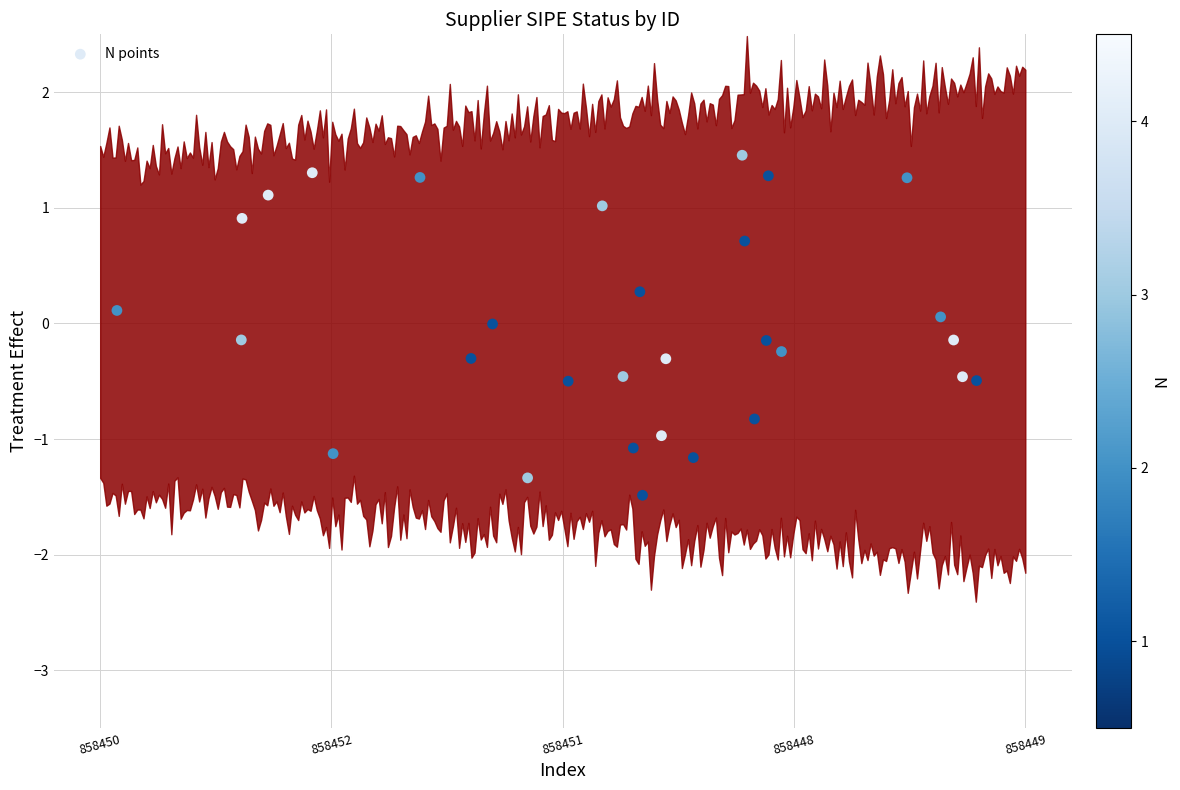

What is the range of Y values (max minus min)?

2.9